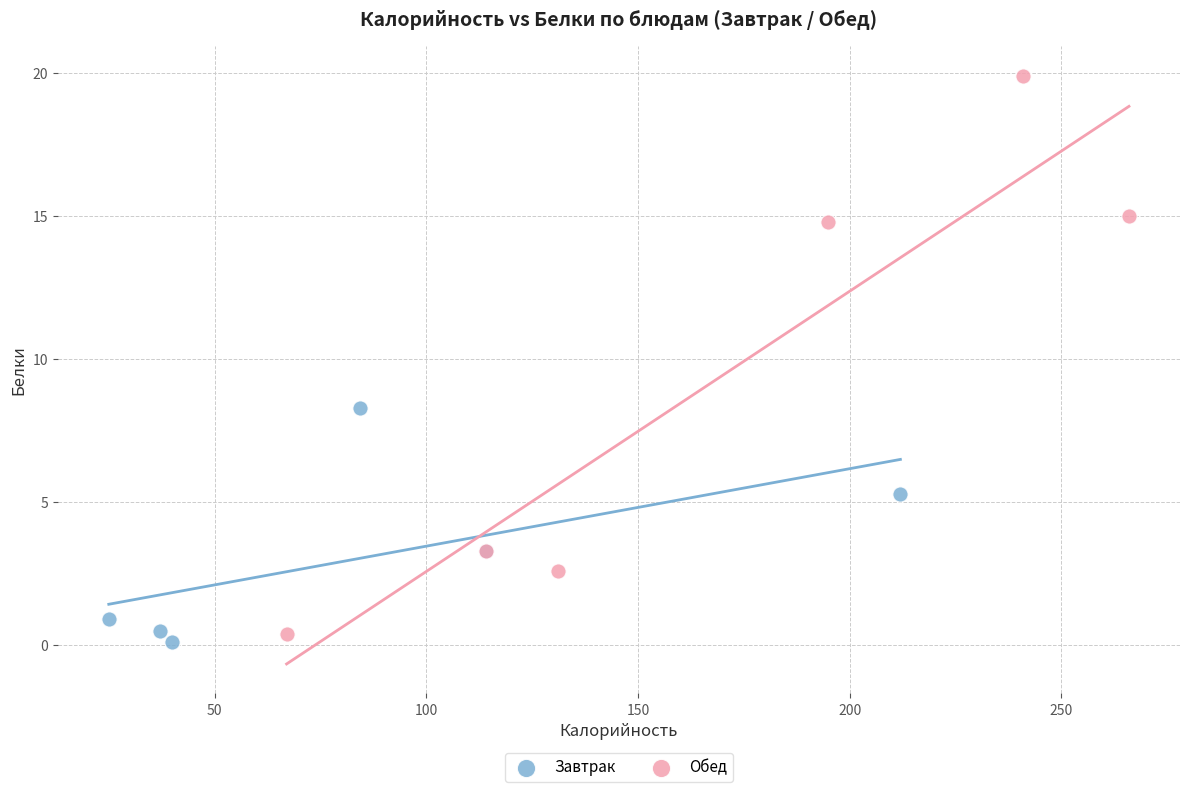

Which series reaches the minimum Y coordinate?

Завтрак